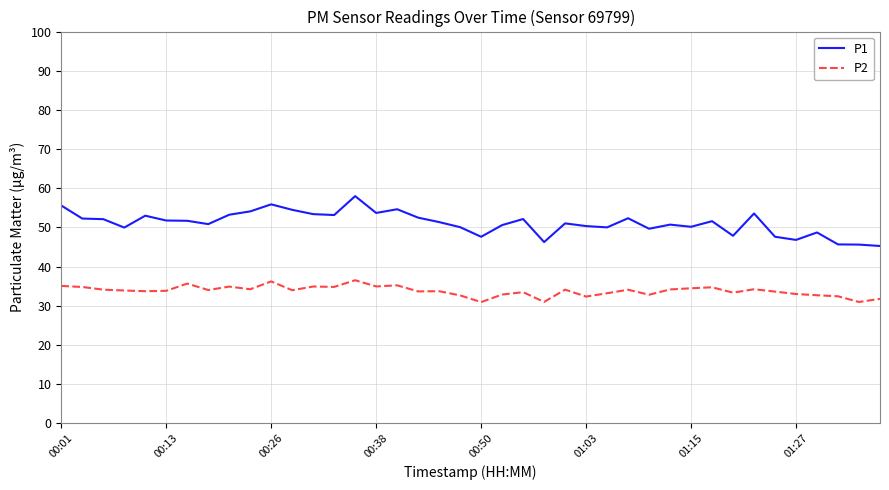

True or false: P1 and P2 cross at least once.

False